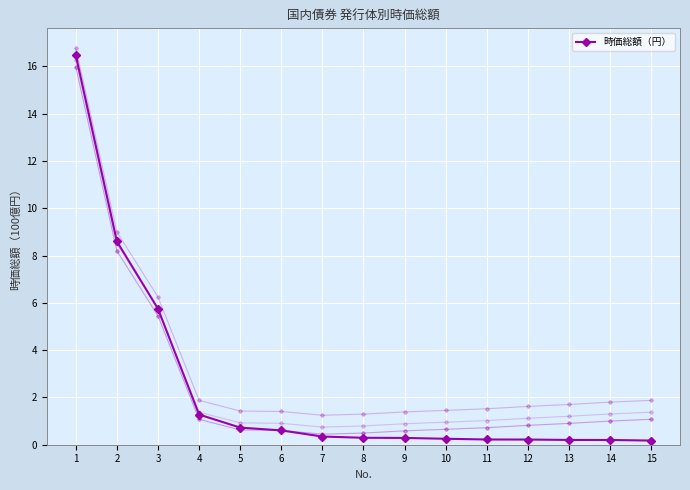

What is the value of the 8th point from the left?

0.3